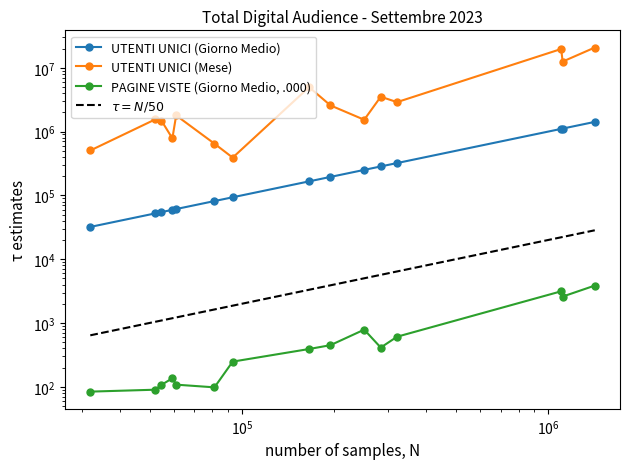

True or false: $\tau = N/50$ has more than 1 points higher than both neighbors.

False